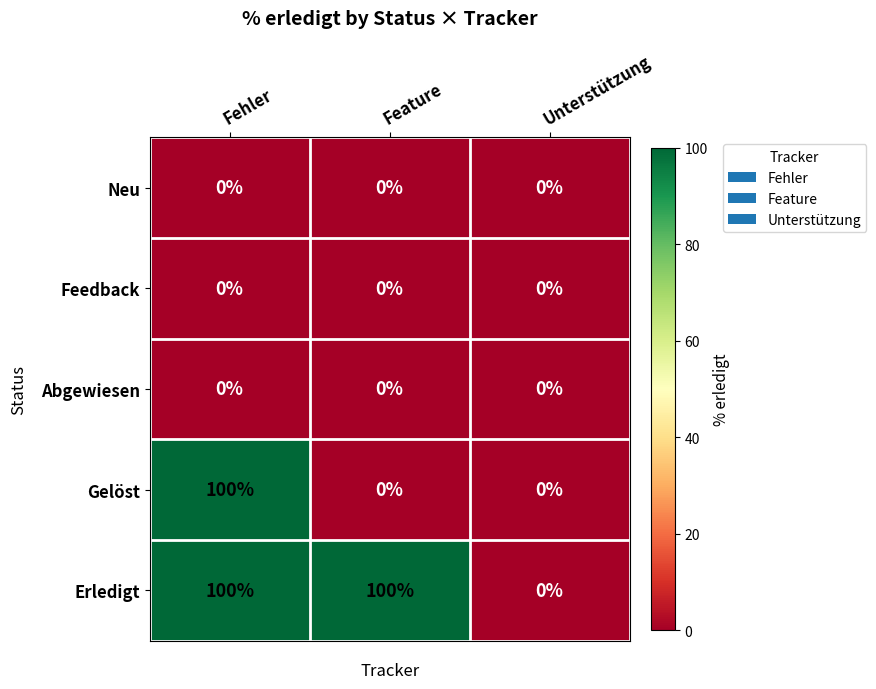

Count the Gelöst values in the range 0 to 100.

3